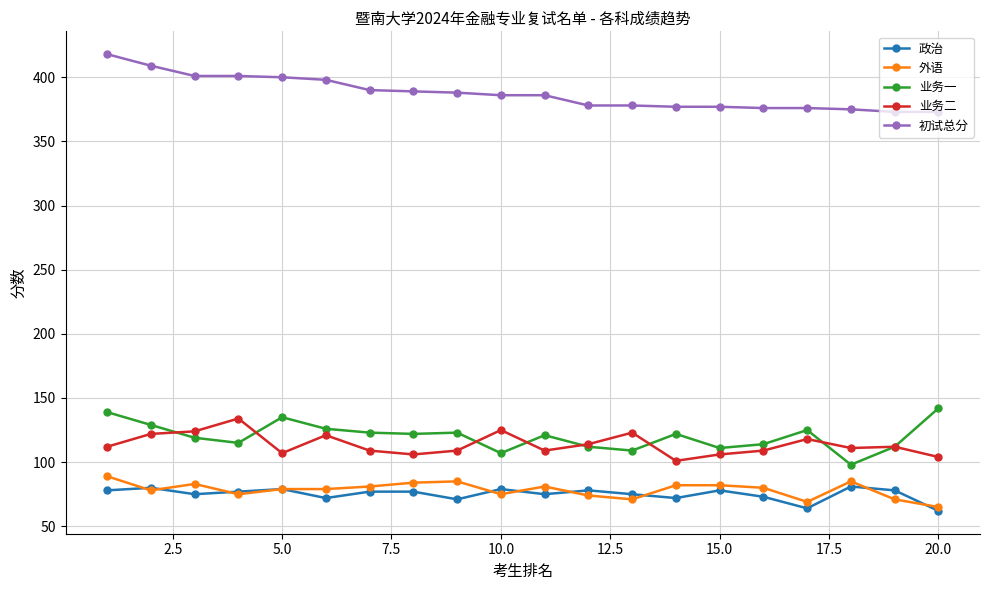

How many series are shown in this chart?

5